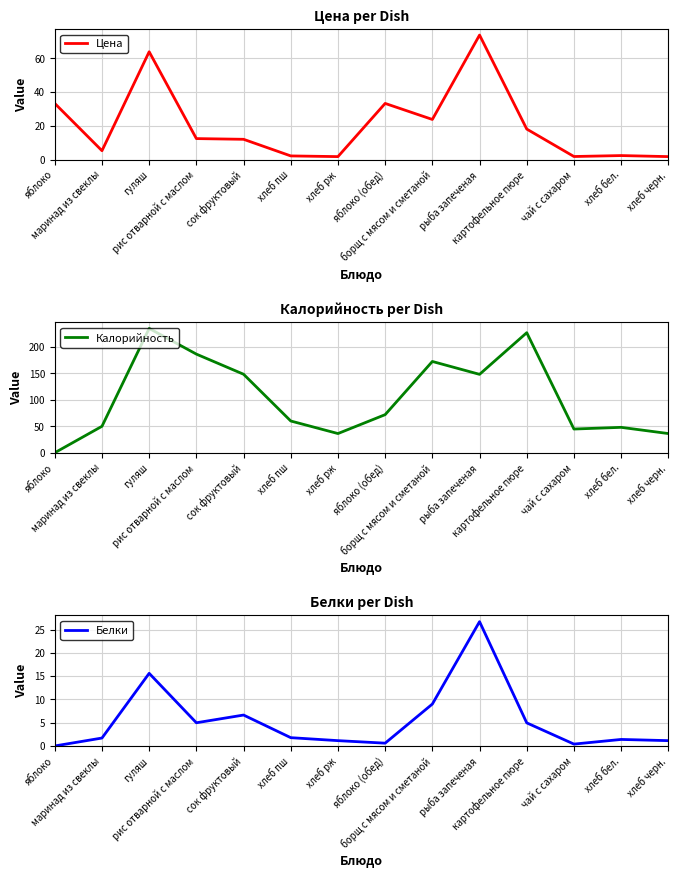

Which category has the lowest value across all series?

яблоко